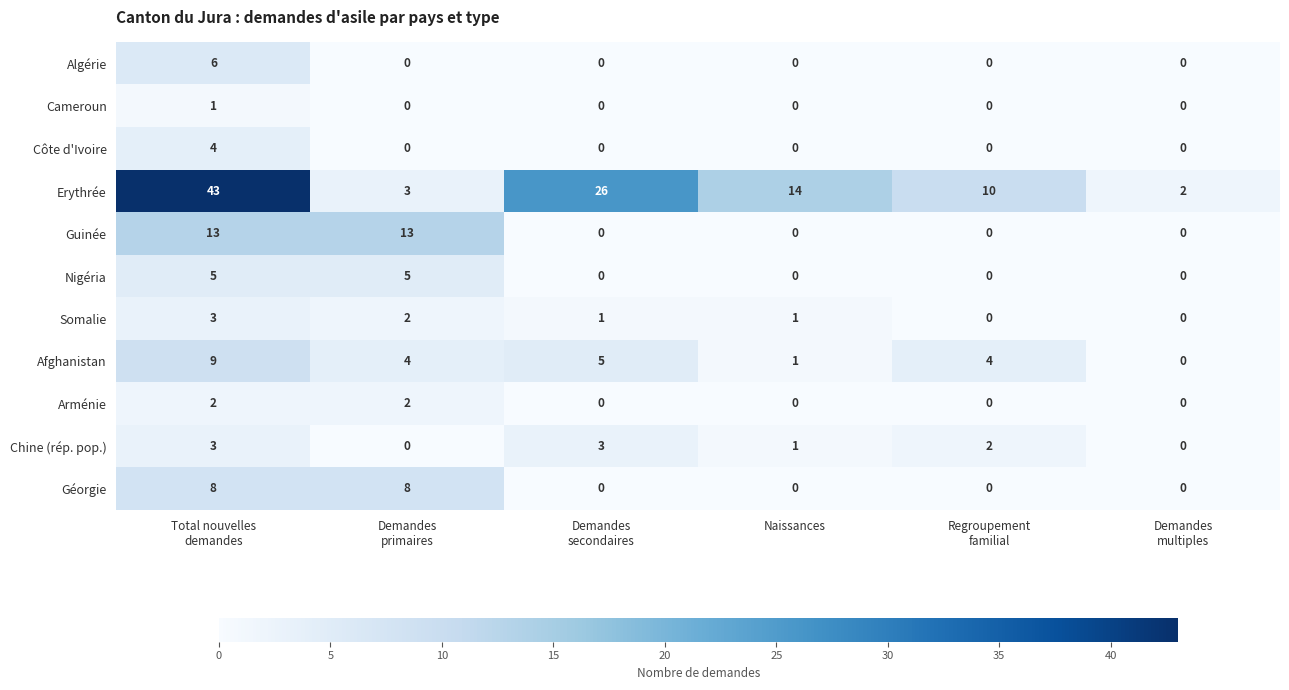

Which series has the largest total across all categories?

Erythrée